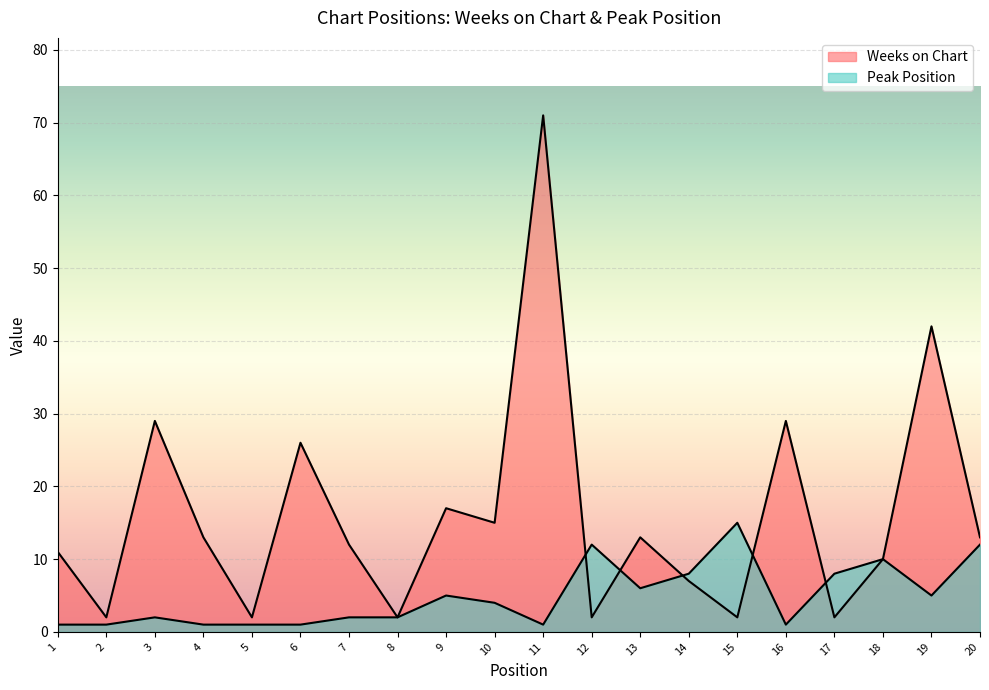

Reading left to right, what are all the values shown in this chart?

Weeks on Chart: 1=11	2=2	3=29	4=13	5=2	6=26	7=12	8=2	9=17	10=15	11=71	12=2	13=13	14=7	15=2	16=29	17=2	18=10	19=42	20=13
Peak Position: 1=1	2=1	3=2	4=1	5=1	6=1	7=2	8=2	9=5	10=4	11=1	12=12	13=6	14=8	15=15	16=1	17=8	18=10	19=5	20=12